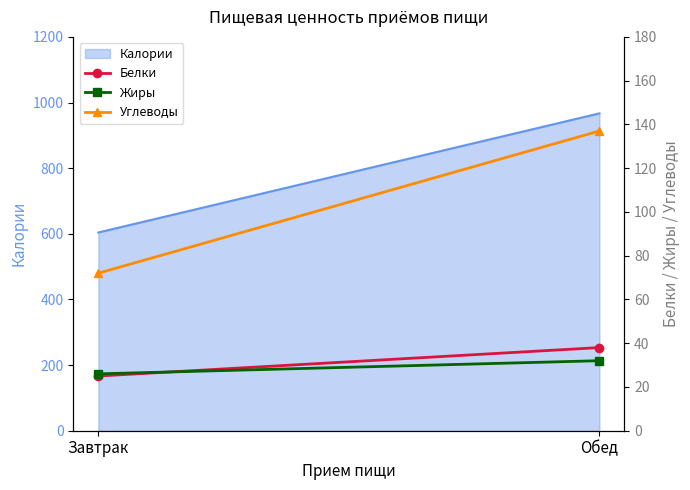

Which category has the lowest value in the Жиры series?

Завтрак